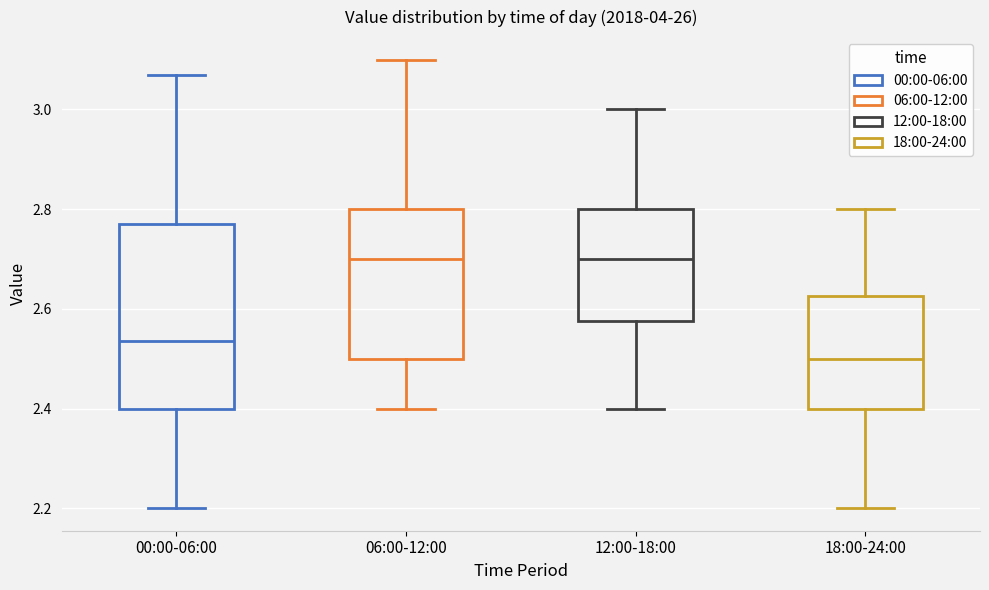

Reading left to right, read every box against the y-axis: the position of its median line, the range the box covers, and the ends of its whiskers. The values are not printed on the chart, so give them approximately, as read against the axis.

00:00-06:00: median 2.54, box 2.40 to 2.78, whiskers 2.20 to 3.08
06:00-12:00: median 2.70, box 2.50 to 2.80, whiskers 2.40 to 3.10
12:00-18:00: median 2.70, box 2.58 to 2.80, whiskers 2.40 to 3.00
18:00-24:00: median 2.50, box 2.40 to 2.62, whiskers 2.20 to 2.80